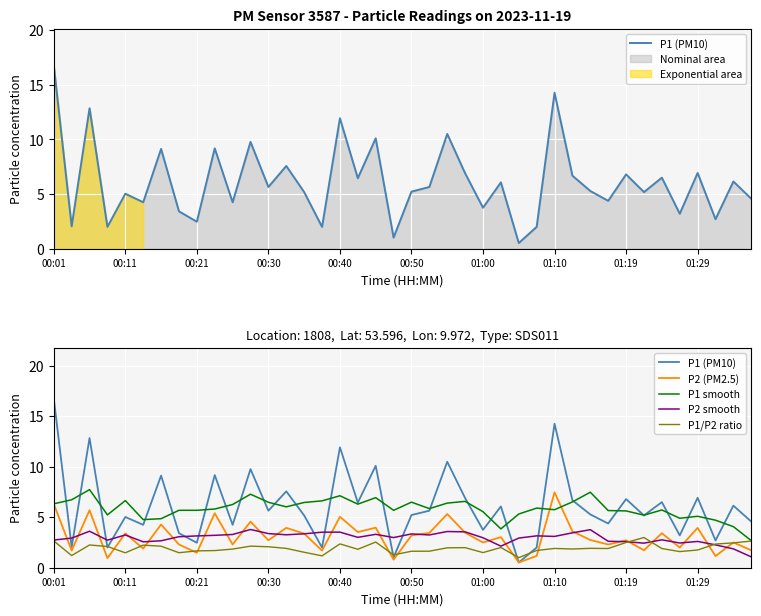

The P1/P2 ratio series shows 2.6 at 31. True or false?

False